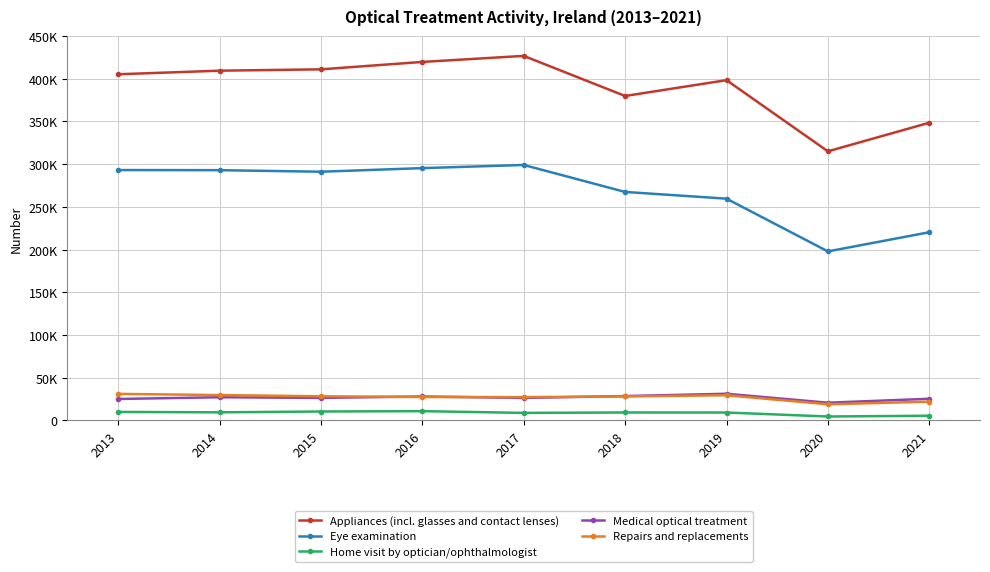

What is the maximum value shown in the chart?

426728